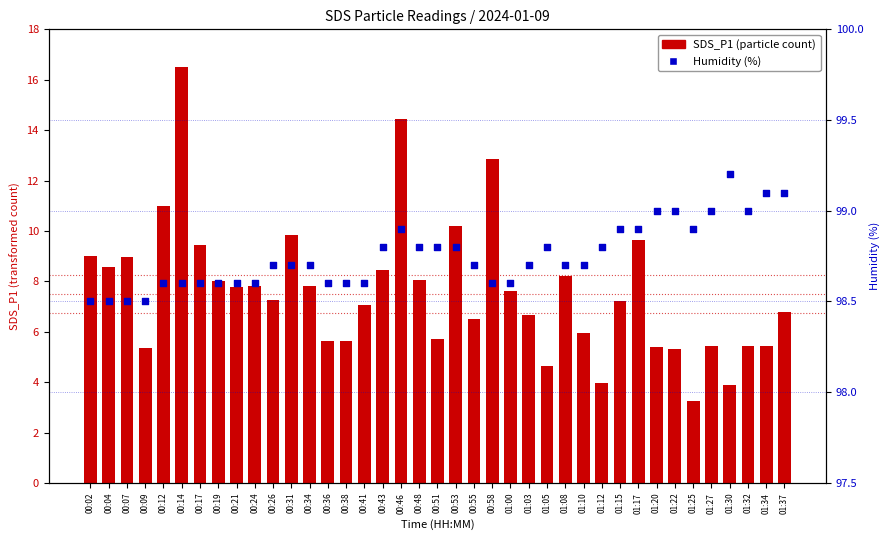

At which category is the sum across all series the highest?

00:14